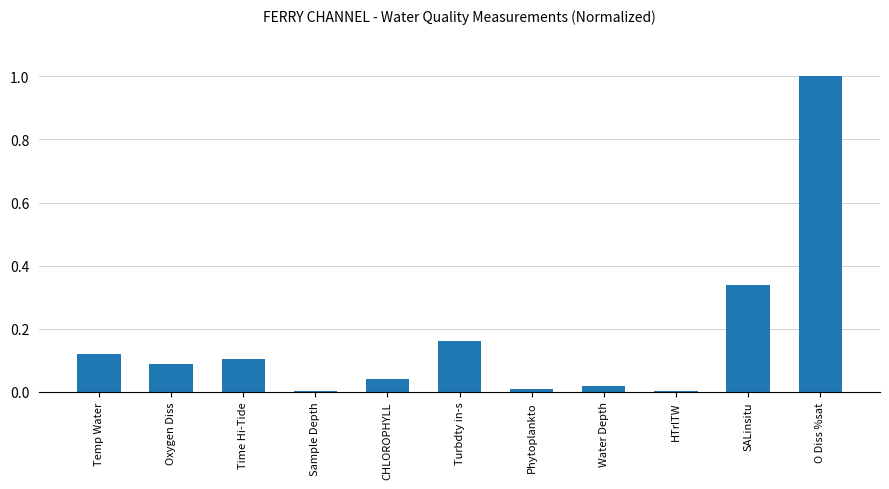

True or false: the data shows 0.0 at Water Depth.

True